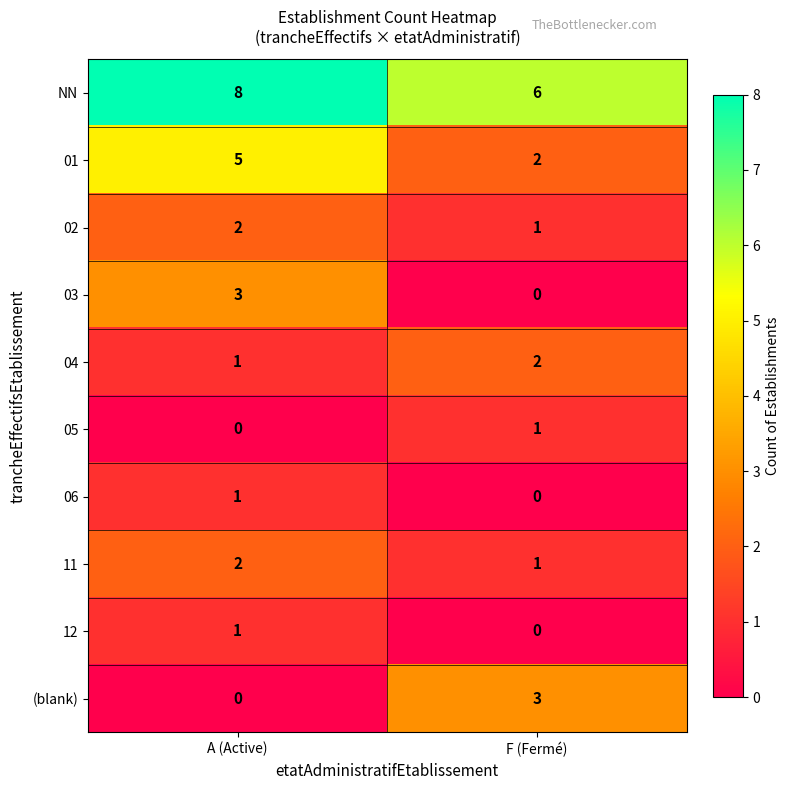

What is the sum of the 11 values at F (Fermé) and A (Active)?

3